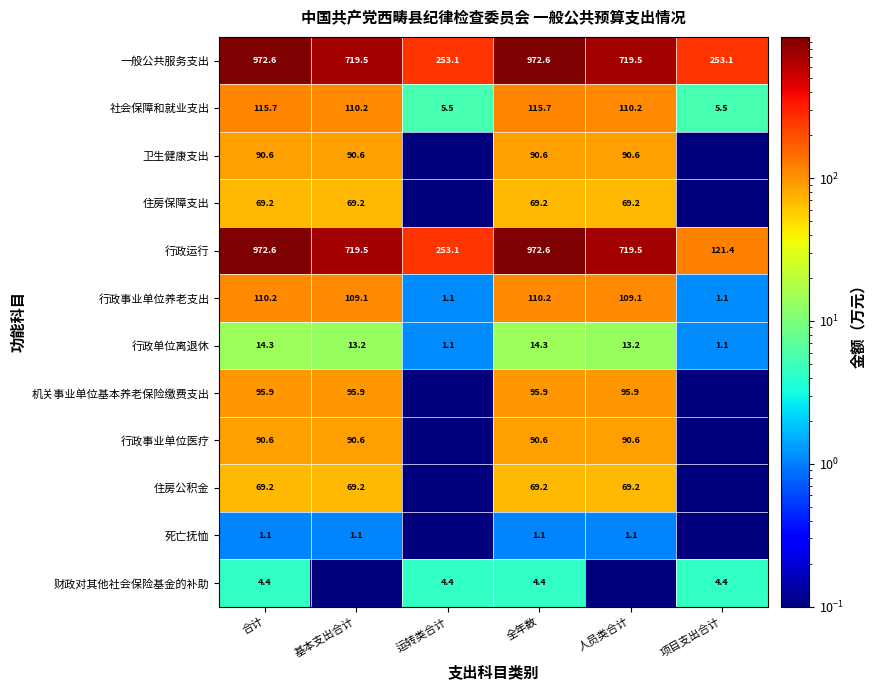

At which label does 一般公共服务支出 first exceed 719?

合计